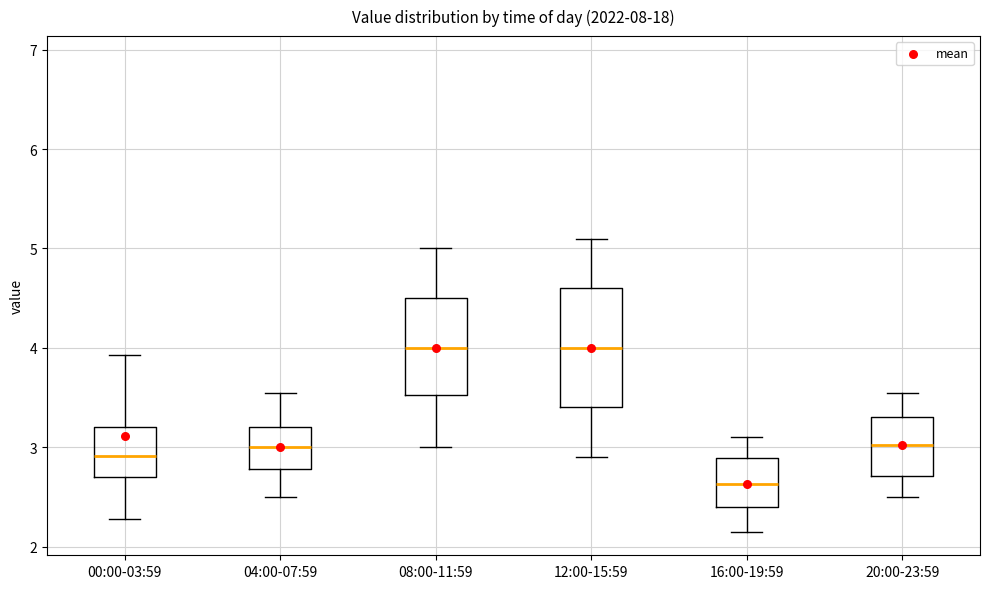

Reading left to right, read every box against the y-axis: the position of its median line, the range the box covers, and the ends of its whiskers. The values are not printed on the chart, so give them approximately, as read against the axis.

00:00-03:59: median 2.9, box 2.7 to 3.2, whiskers 2.3 to 3.9
04:00-07:59: median 3.0, box 2.8 to 3.2, whiskers 2.5 to 3.6
08:00-11:59: median 4.0, box 3.5 to 4.5, whiskers 3.0 to 5.0
12:00-15:59: median 4.0, box 3.4 to 4.6, whiskers 2.9 to 5.1
16:00-19:59: median 2.6, box 2.4 to 2.9, whiskers 2.2 to 3.1
20:00-23:59: median 3.0, box 2.7 to 3.3, whiskers 2.5 to 3.6